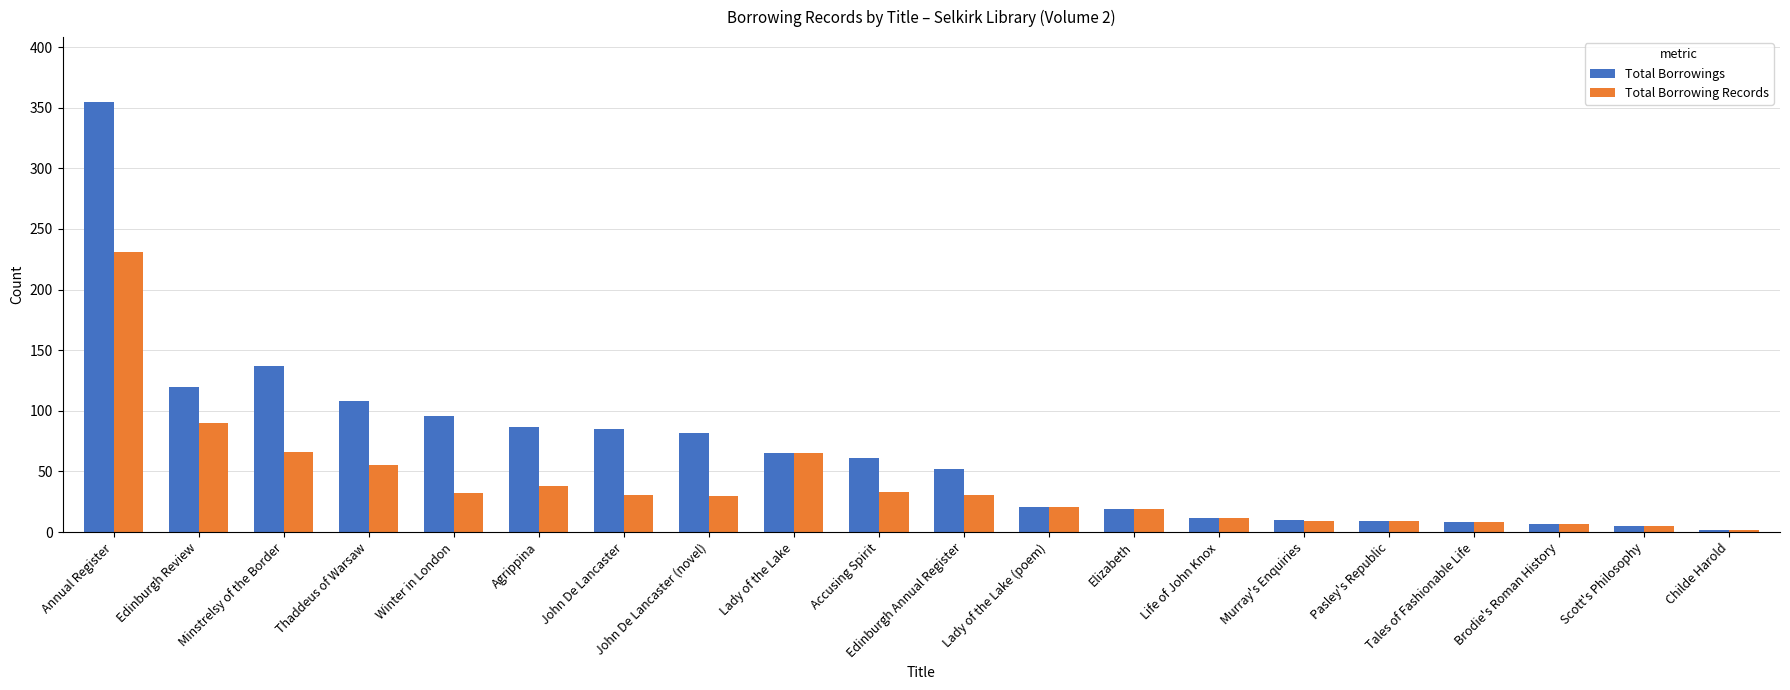

What is the label of the 14th bar from the right?

John De Lancaster